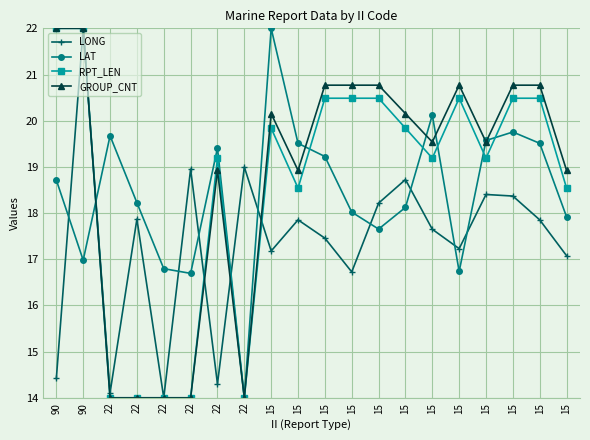

Does the chart have visible grid lines?

Yes